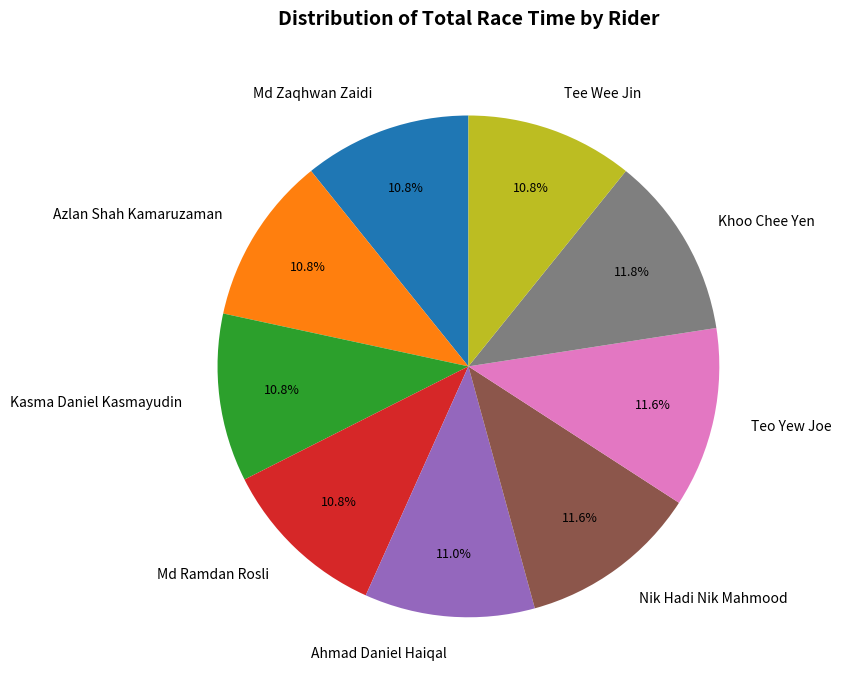

The Md Zaqhwan Zaidi slice represents 11% of the pie. True or false?

True